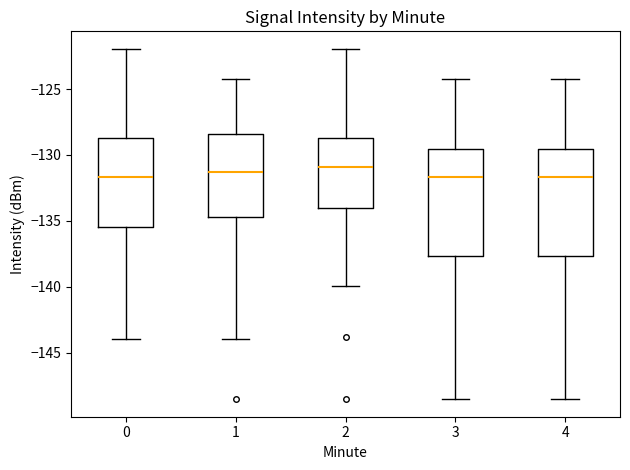

Reading left to right, read every box against the y-axis: the position of its median line, the range the box covers, and the ends of its whiskers. The values are not printed on the chart, so give them approximately, as read against the axis.

0: median -131.5, box -135.5 to -128.5, whiskers -144.0 to -122.0
1: median -131.5, box -134.5 to -128.5, whiskers -144.0 to -124.0
2: median -131.0, box -134.0 to -128.5, whiskers -140.0 to -122.0
3: median -131.5, box -137.5 to -129.5, whiskers -148.5 to -124.0
4: median -131.5, box -137.5 to -129.5, whiskers -148.5 to -124.0